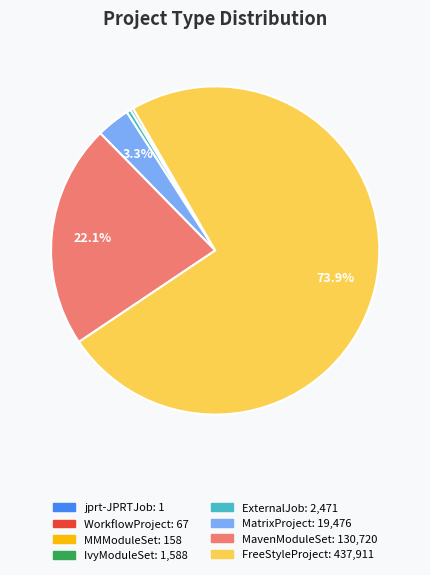

To the nearest percent, what is the difference between the largest and smallest slice percentages?

74%